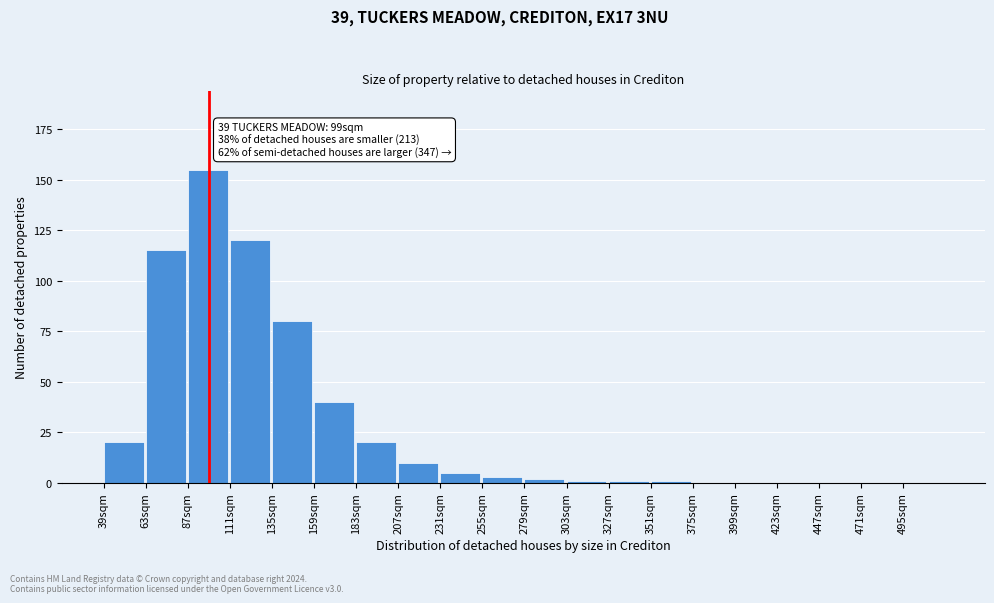

Reading left to right, transcribe all the data shown in this chart.

39sqm=20	63sqm=115	87sqm=155	111sqm=120	135sqm=80	159sqm=40	183sqm=20	207sqm=10	231sqm=5	255sqm=3	279sqm=2	303sqm=1	327sqm=1	351sqm=1	375sqm=0	399sqm=0	423sqm=0	447sqm=0	471sqm=0	495sqm=0